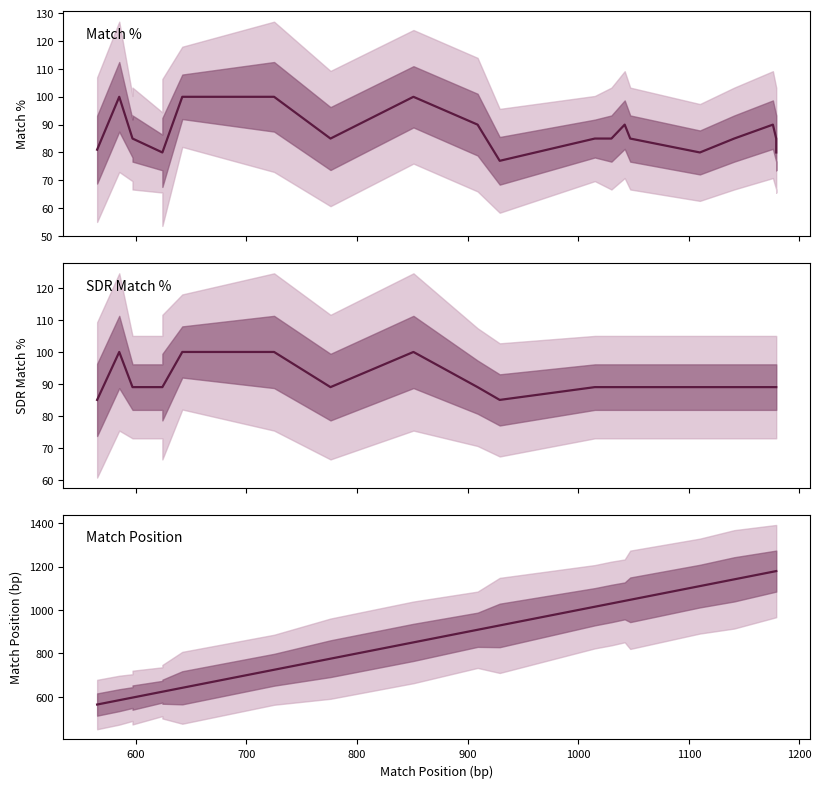

Does the chart have visible grid lines?

No